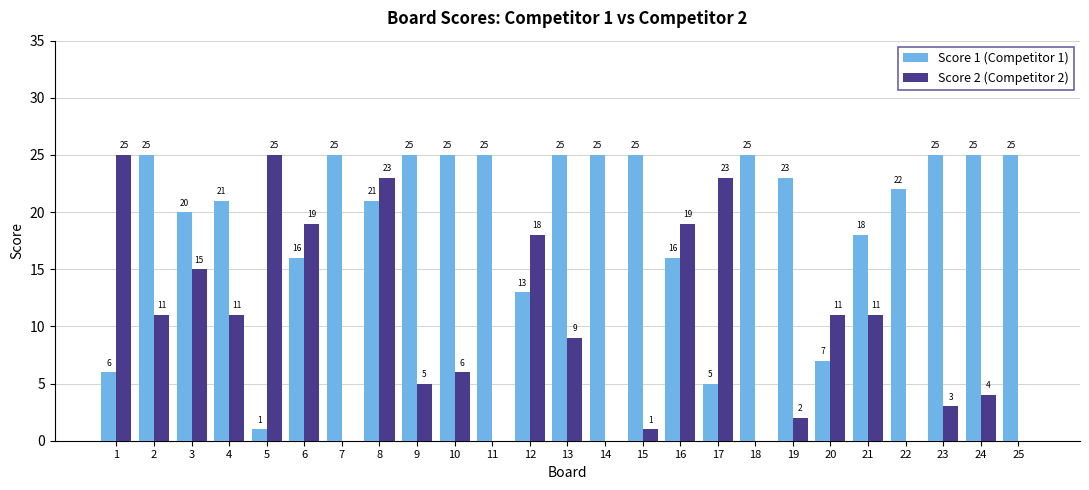

What is the maximum value for Score 1 (Competitor 1)?

25